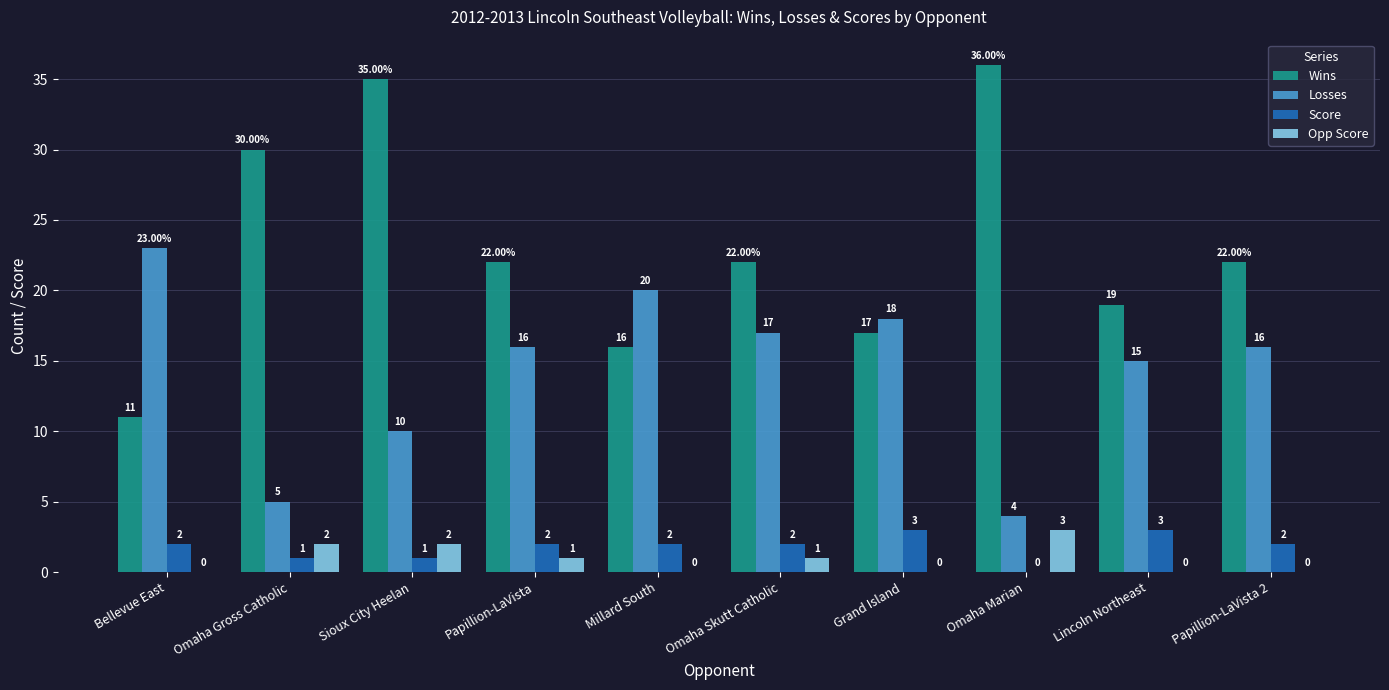

Between Omaha Marian and Lincoln Northeast, which series saw the biggest shift?

Wins